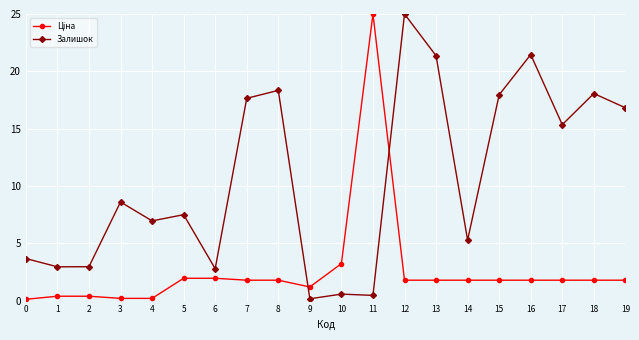

What is the difference between the maximum and second lowest values in the Залишок series?

24.6